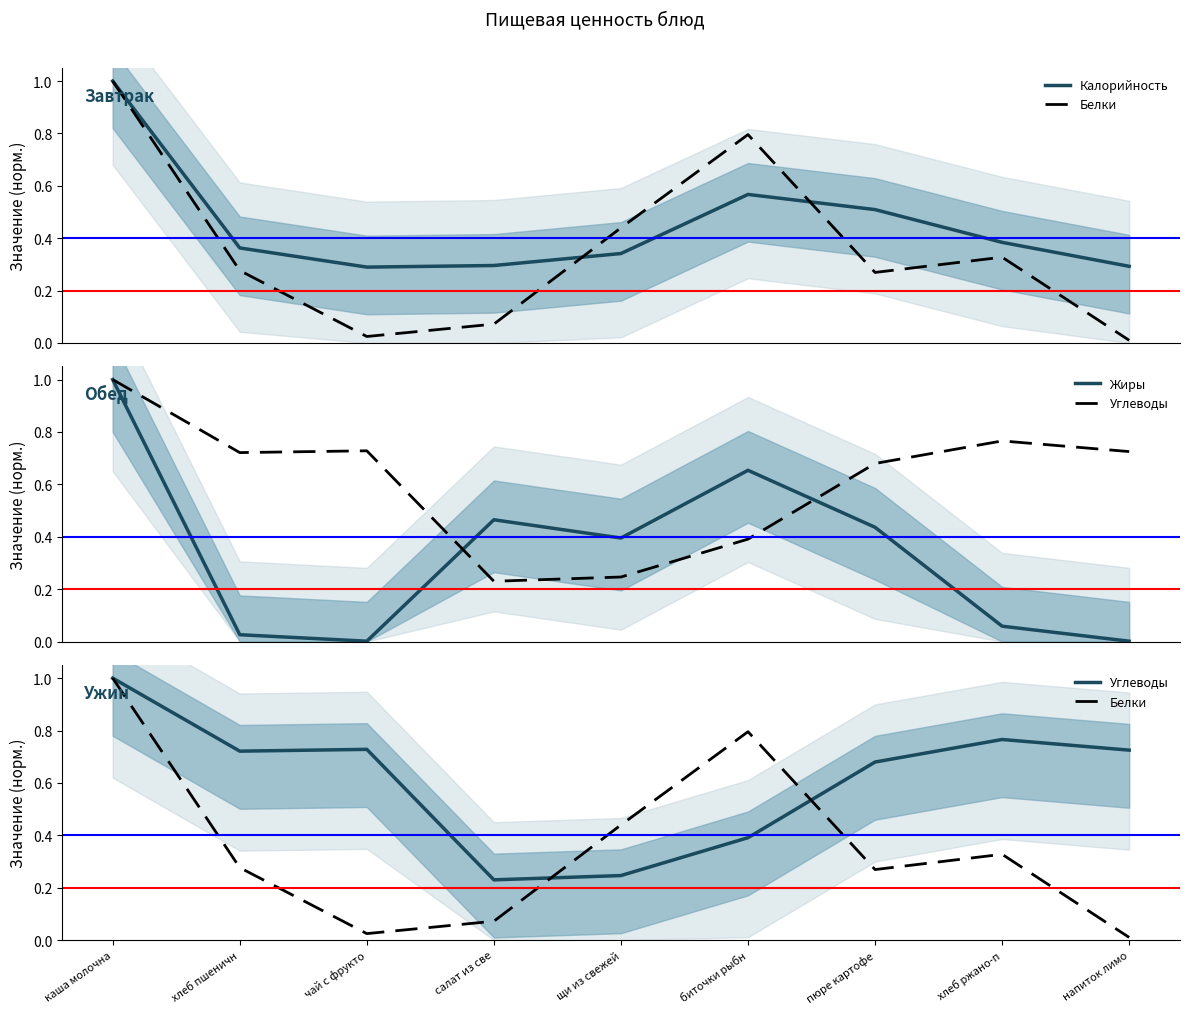

What is the difference between the maximum and minimum values in the Жиры series?

1.0